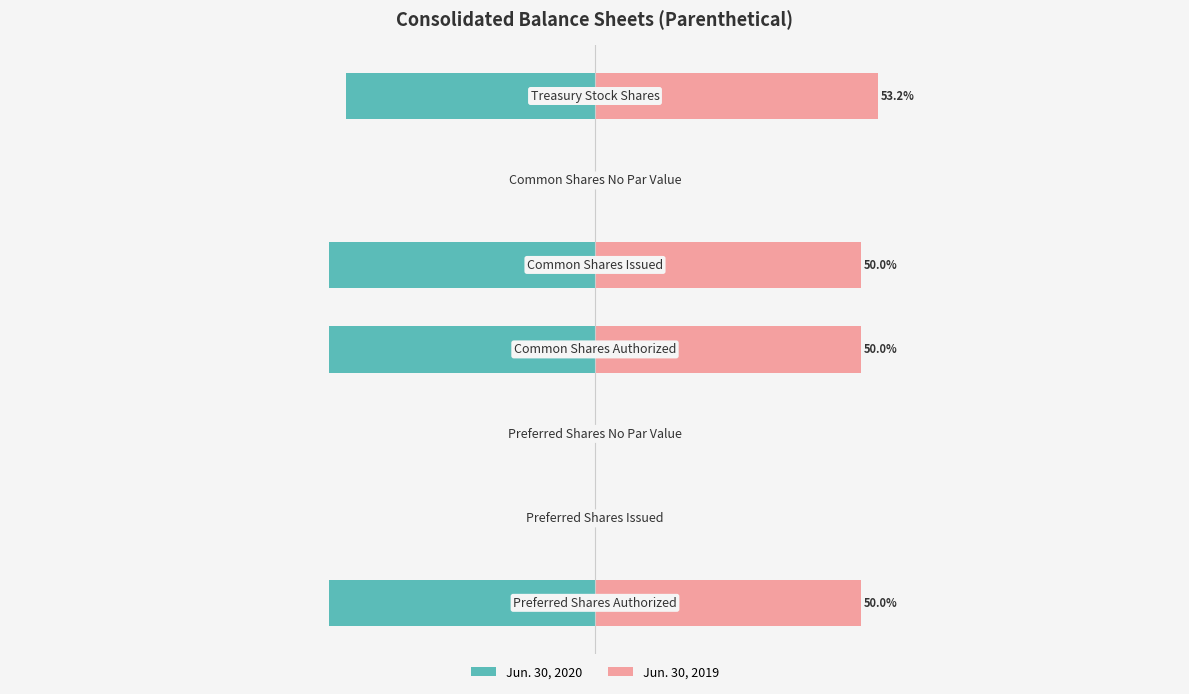

Is it true that Jun. 30, 2020 equals -29.8 at 5?

False